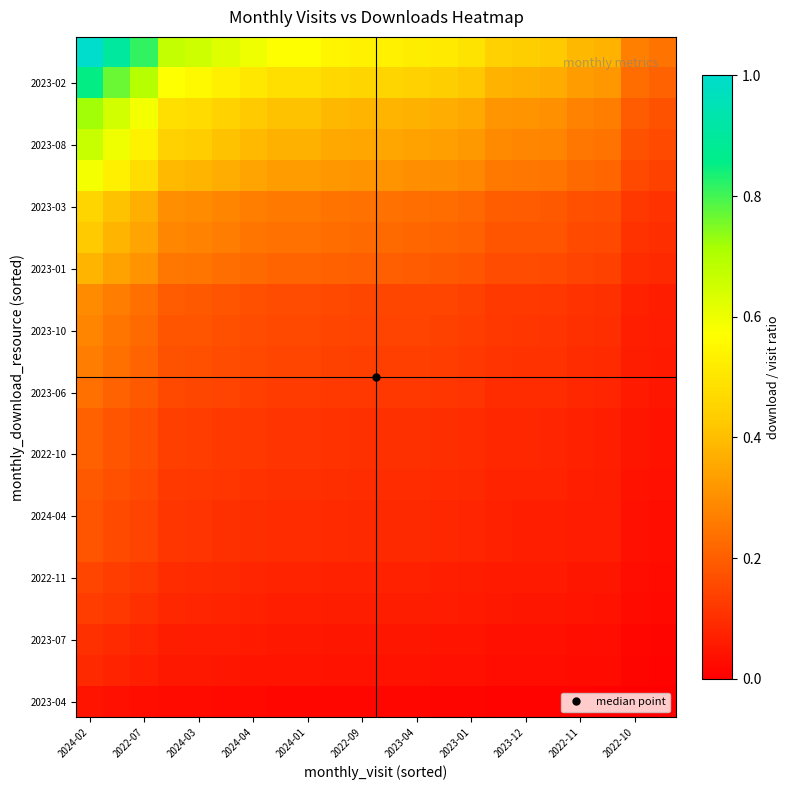

At how many categories does at least one series exceed 0?

22